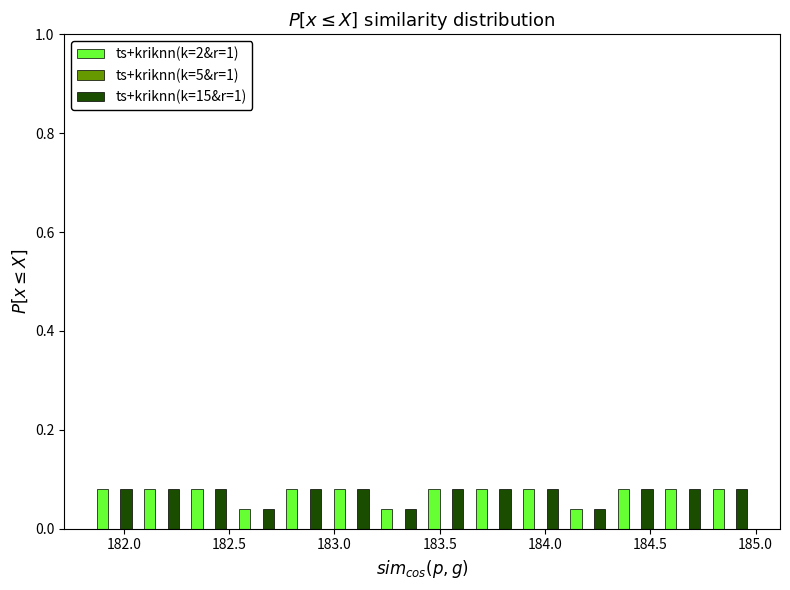

Reading left to right, list every range on the x-axis with the height of the bar of each series over it. Neither the bar edges nor the heights are printed on the chart, so give them approximately, as read against the axes.

181.85 to 182.05: ts+kriknn(k=2&r=1)=0.08	ts+kriknn(k=15&r=1)=0.08
182.05 to 182.30: ts+kriknn(k=2&r=1)=0.08	ts+kriknn(k=15&r=1)=0.08
182.30 to 182.50: ts+kriknn(k=2&r=1)=0.08	ts+kriknn(k=15&r=1)=0.08
182.50 to 182.75: ts+kriknn(k=2&r=1)=0.04	ts+kriknn(k=15&r=1)=0.04
182.75 to 182.95: ts+kriknn(k=2&r=1)=0.08	ts+kriknn(k=15&r=1)=0.08
182.95 to 183.20: ts+kriknn(k=2&r=1)=0.08	ts+kriknn(k=15&r=1)=0.08
183.20 to 183.40: ts+kriknn(k=2&r=1)=0.04	ts+kriknn(k=15&r=1)=0.04
183.40 to 183.65: ts+kriknn(k=2&r=1)=0.08	ts+kriknn(k=15&r=1)=0.08
183.65 to 183.85: ts+kriknn(k=2&r=1)=0.08	ts+kriknn(k=15&r=1)=0.08
183.85 to 184.10: ts+kriknn(k=2&r=1)=0.08	ts+kriknn(k=15&r=1)=0.08
184.10 to 184.30: ts+kriknn(k=2&r=1)=0.04	ts+kriknn(k=15&r=1)=0.04
184.30 to 184.55: ts+kriknn(k=2&r=1)=0.08	ts+kriknn(k=15&r=1)=0.08
184.55 to 184.75: ts+kriknn(k=2&r=1)=0.08	ts+kriknn(k=15&r=1)=0.08
184.75 to 185.00: ts+kriknn(k=2&r=1)=0.08	ts+kriknn(k=15&r=1)=0.08